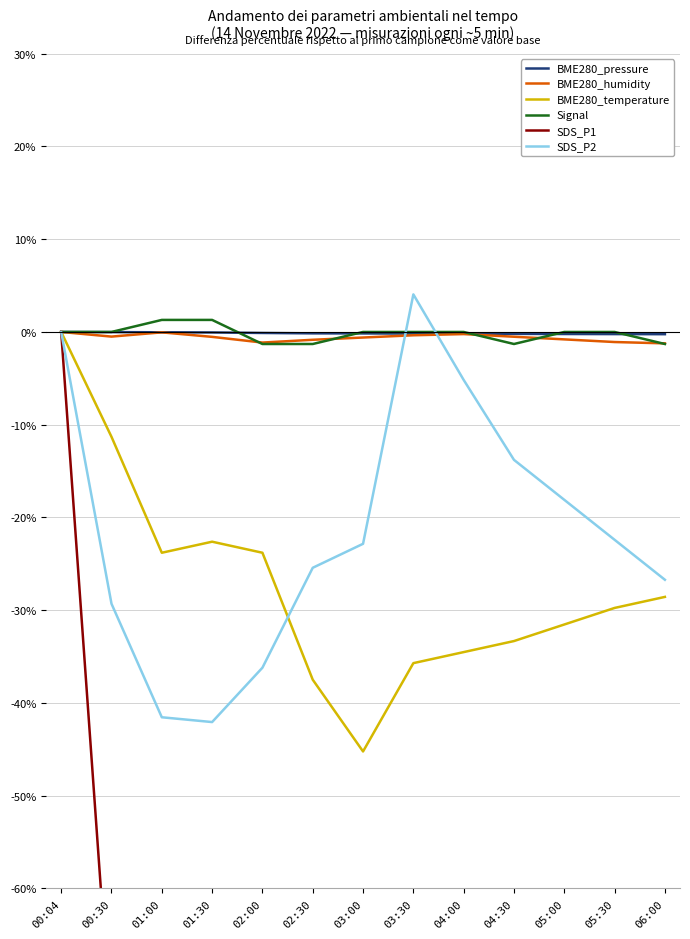

Rank the series by their maximum value, from highest to lowest.

SDS_P2, Signal, BME280_pressure, BME280_humidity, BME280_temperature, SDS_P1